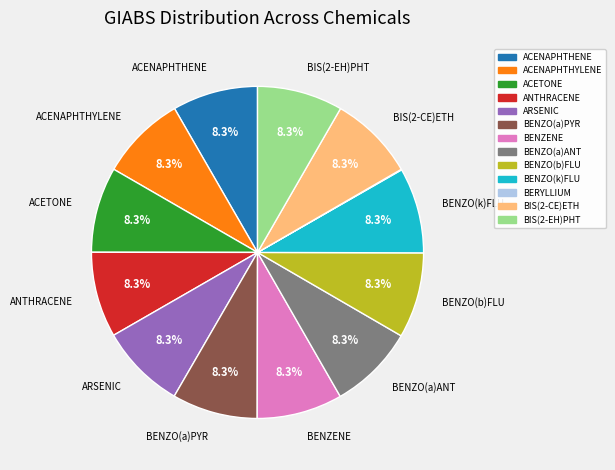

Does any single category account for the majority?

No